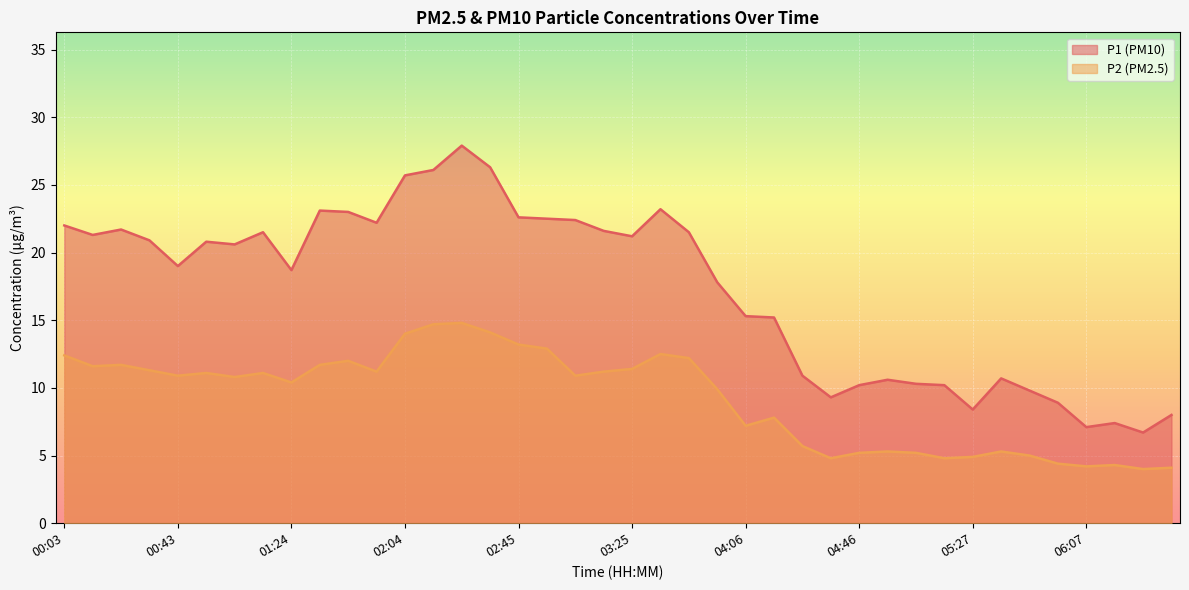

What is the value of the P2 point at the 5th from the left?

10.9